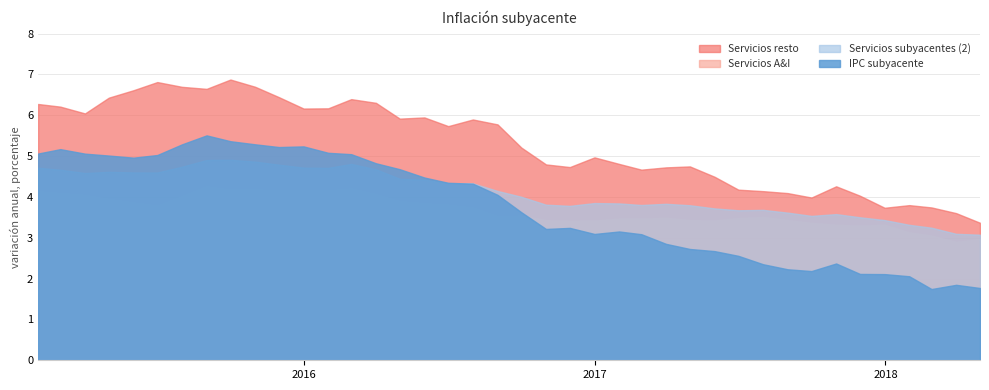

True or false: Servicios resto and IPC subyacente cross at least once.

False